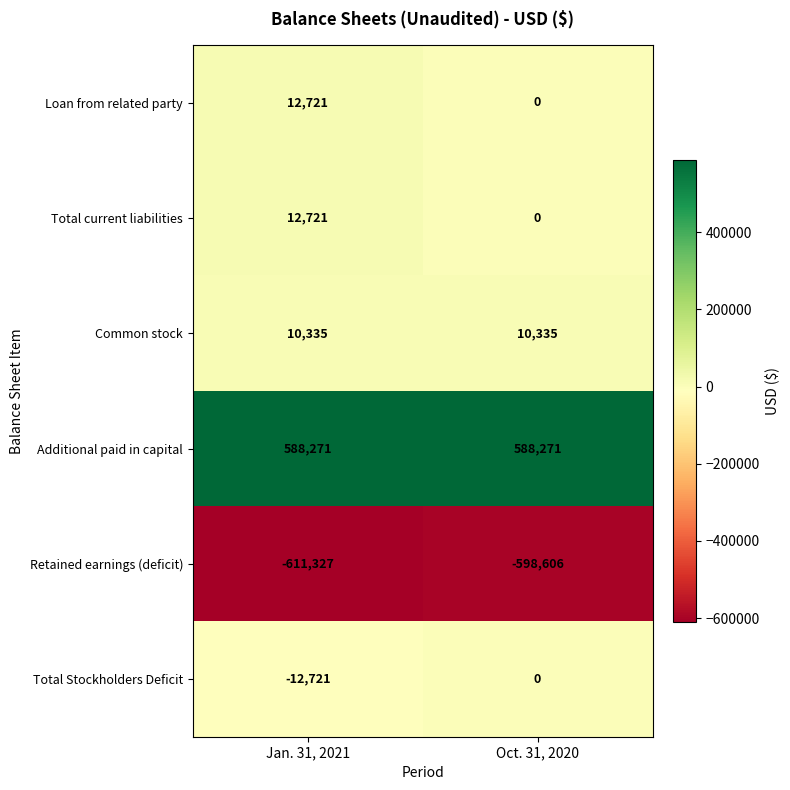

Which series has the largest total across all categories?

Additional paid in capital